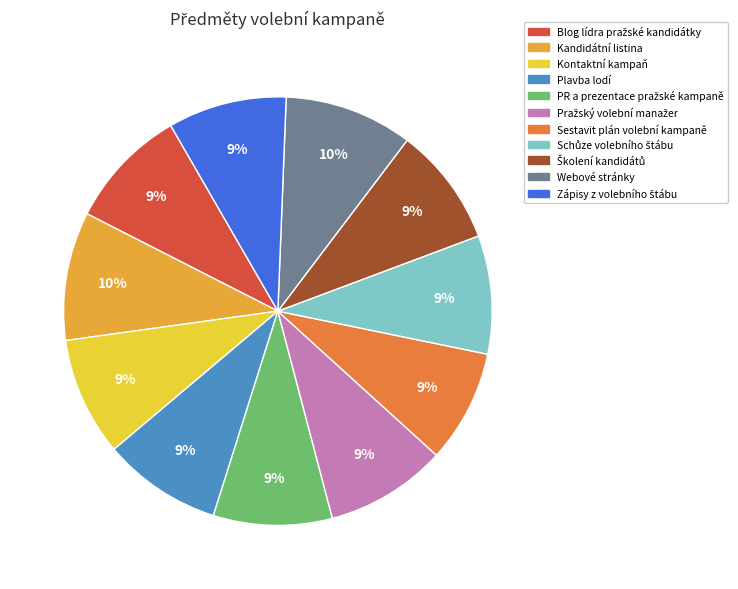

Is there a majority slice in this chart?

No